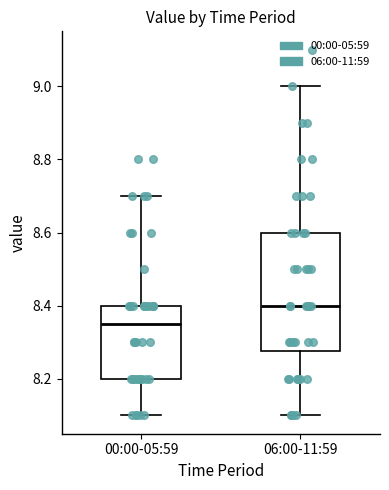

Where is the lower edge of the box for 06:00-11:59 on the y-axis? The values are not printed on the chart, so give them approximately, as read against the axis.

8.28